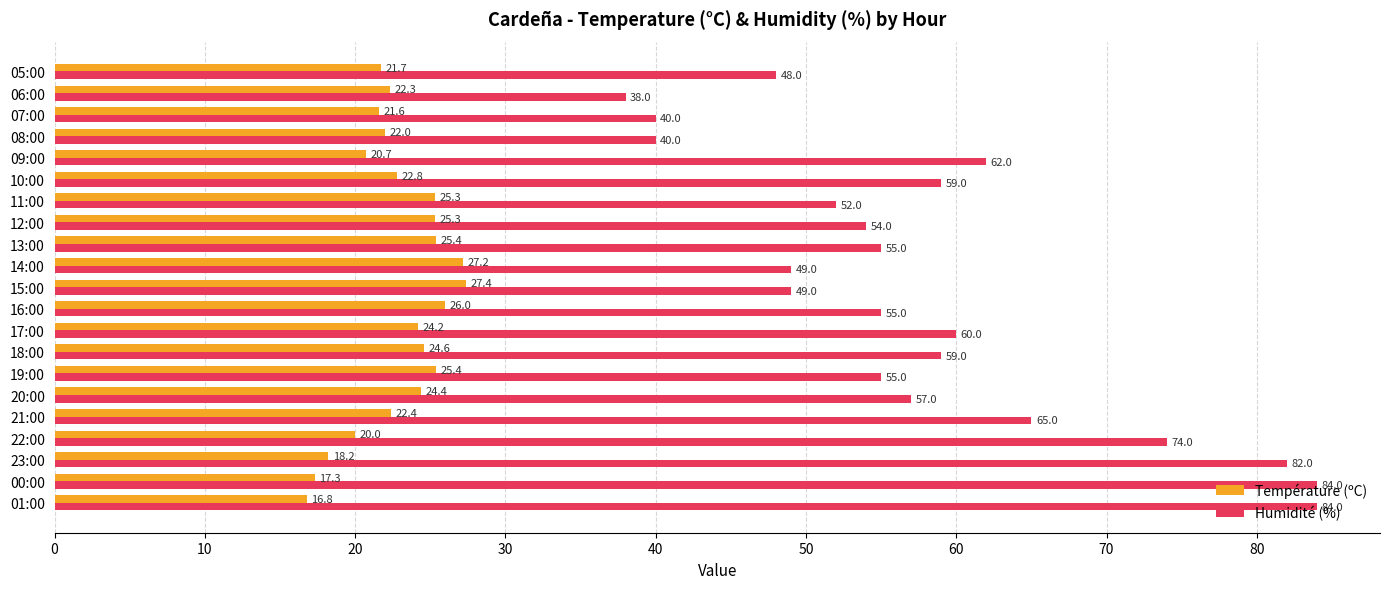

What is the smallest value displayed?

16.8